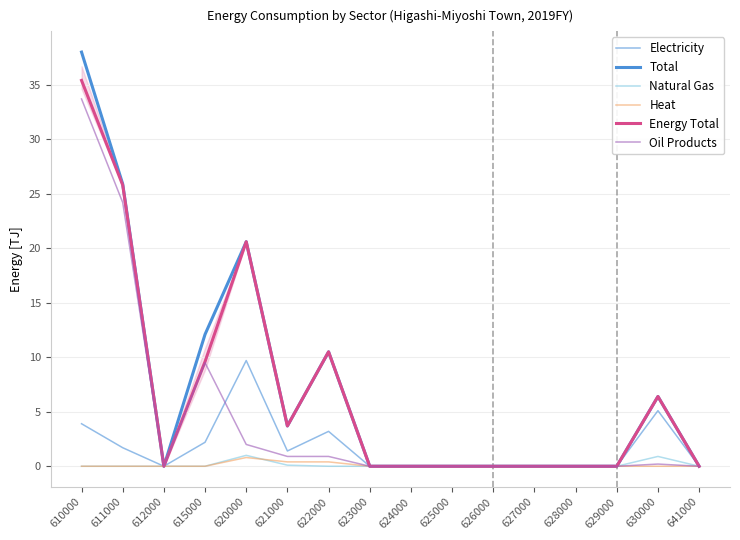

Which series has the largest total across all categories?

Total